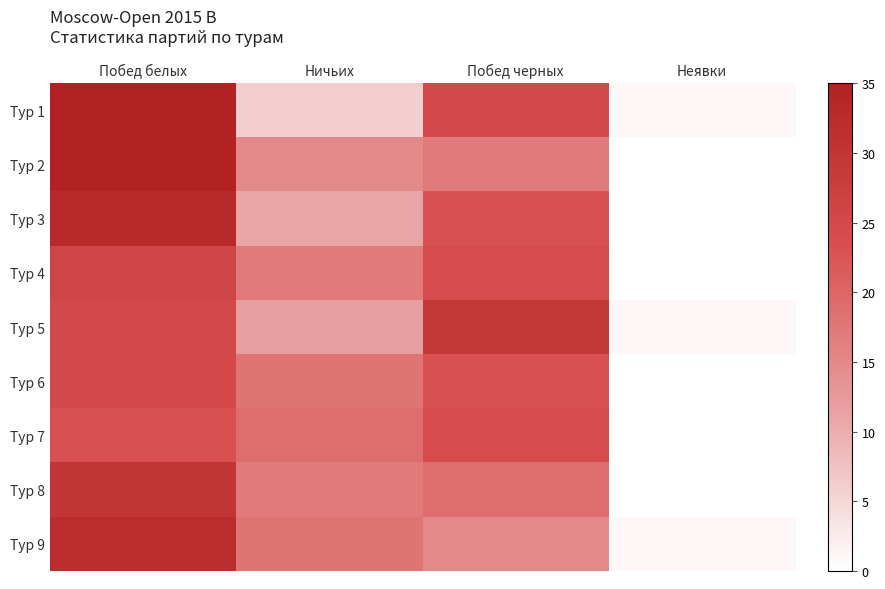

Reading right to left, extract all data points from this chart.

Тур 1: Неявки=1	Побед черных=25	Ничьих=6	Побед белых=35
Тур 2: Неявки=0	Побед черных=17	Ничьих=15	Побед белых=35
Тур 3: Неявки=0	Побед черных=23	Ничьих=11	Побед белых=33
Тур 4: Неявки=0	Побед черных=24	Ничьих=17	Побед белых=26
Тур 5: Неявки=1	Побед черных=29	Ничьих=12	Побед белых=25
Тур 6: Неявки=0	Побед черных=23	Ничьих=18	Побед белых=25
Тур 7: Неявки=0	Побед черных=24	Ничьих=19	Побед белых=23
Тур 8: Неявки=0	Побед черных=19	Ничьих=17	Побед белых=30
Тур 9: Неявки=1	Побед черных=15	Ничьих=18	Побед белых=32